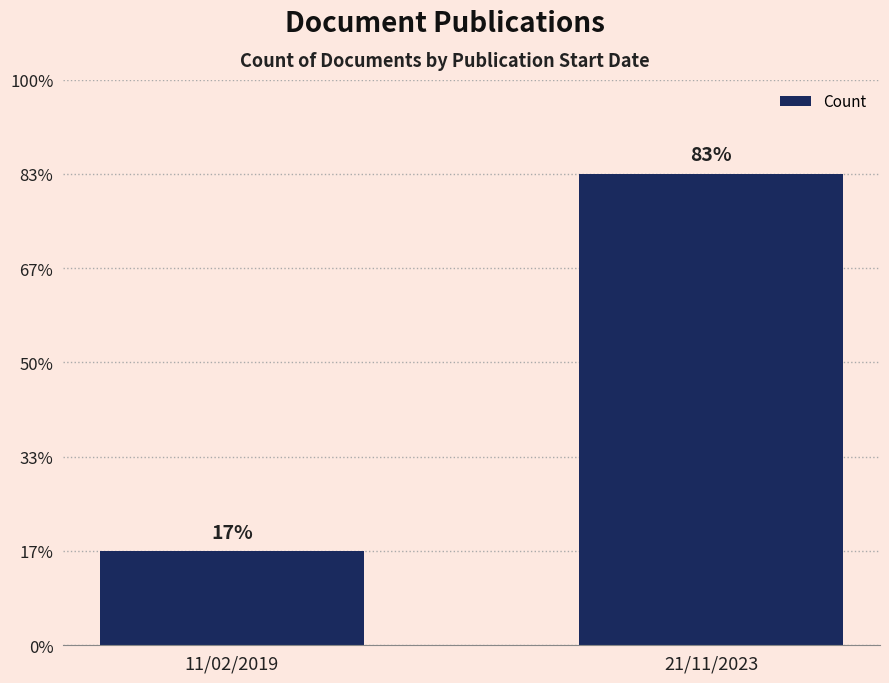

Are the bars horizontal?

No